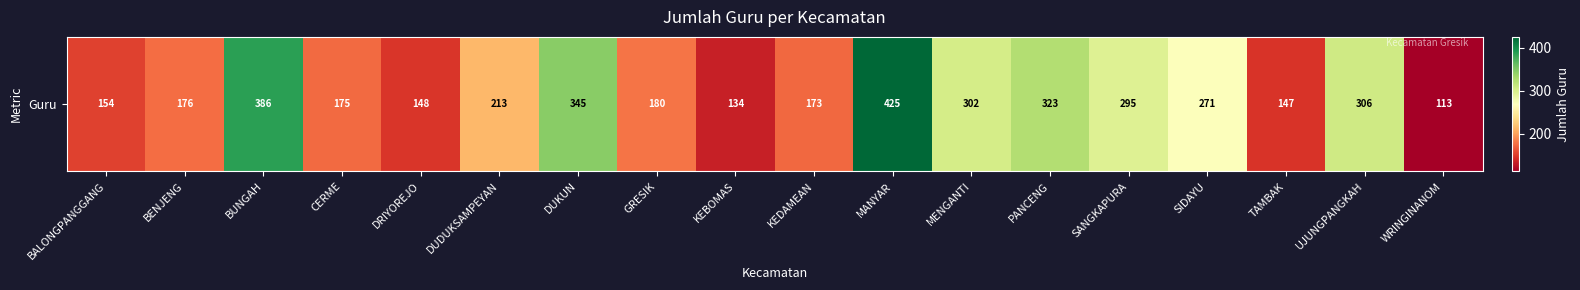

What is the difference between the maximum and minimum values?

312